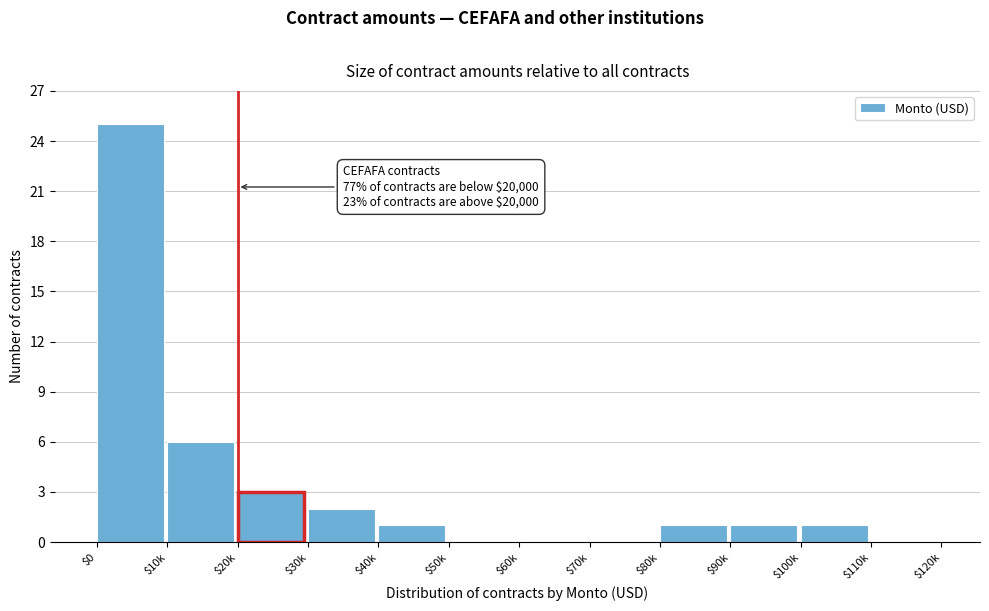

Which label corresponds to the largest value in the chart?

$0